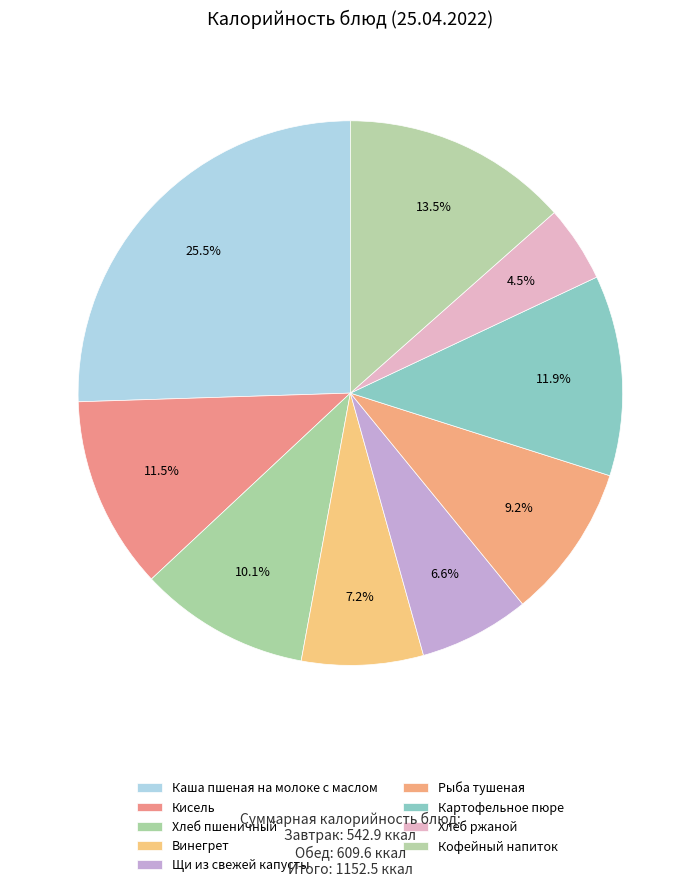

Does Рыба тушеная represent more than half of the total?

No